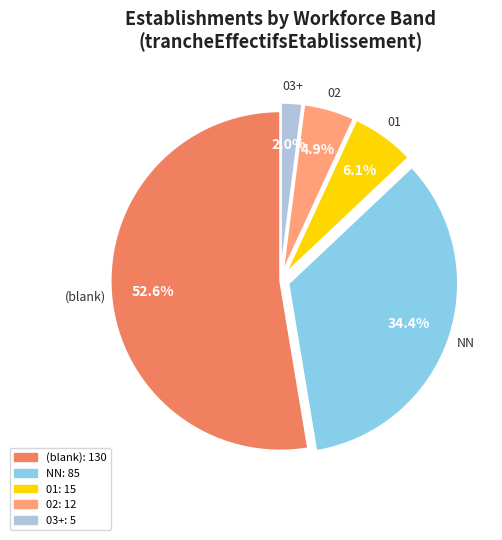

What is the smallest slice in the pie chart?

03+